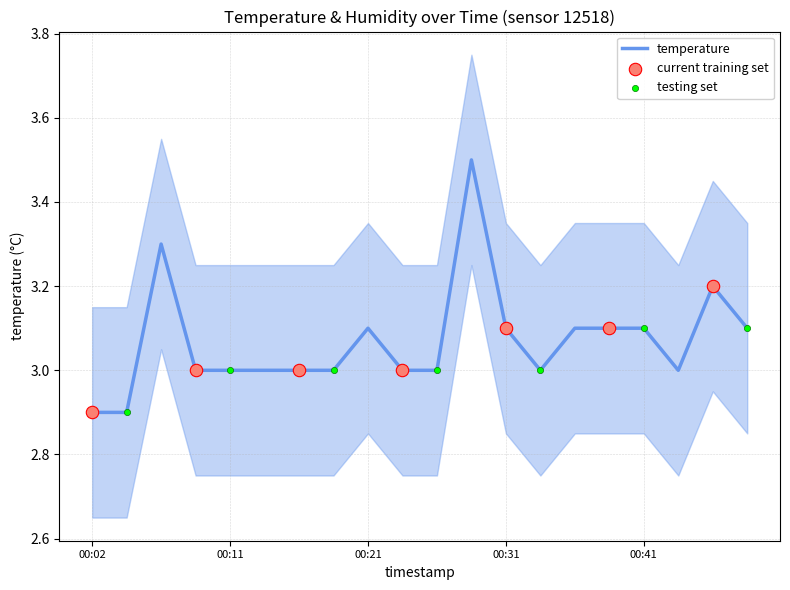

What is the ratio of the value at 00:19 to the value at 00:31?

1.0